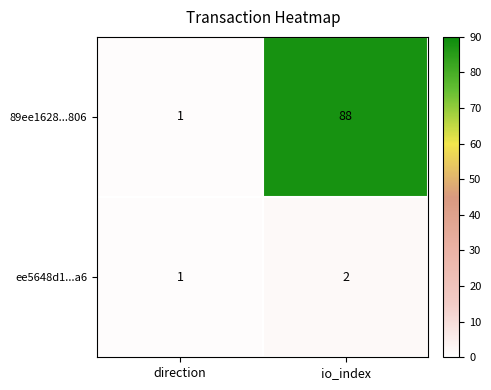

At which label is ee5648d1...a6 closest to 1?

direction